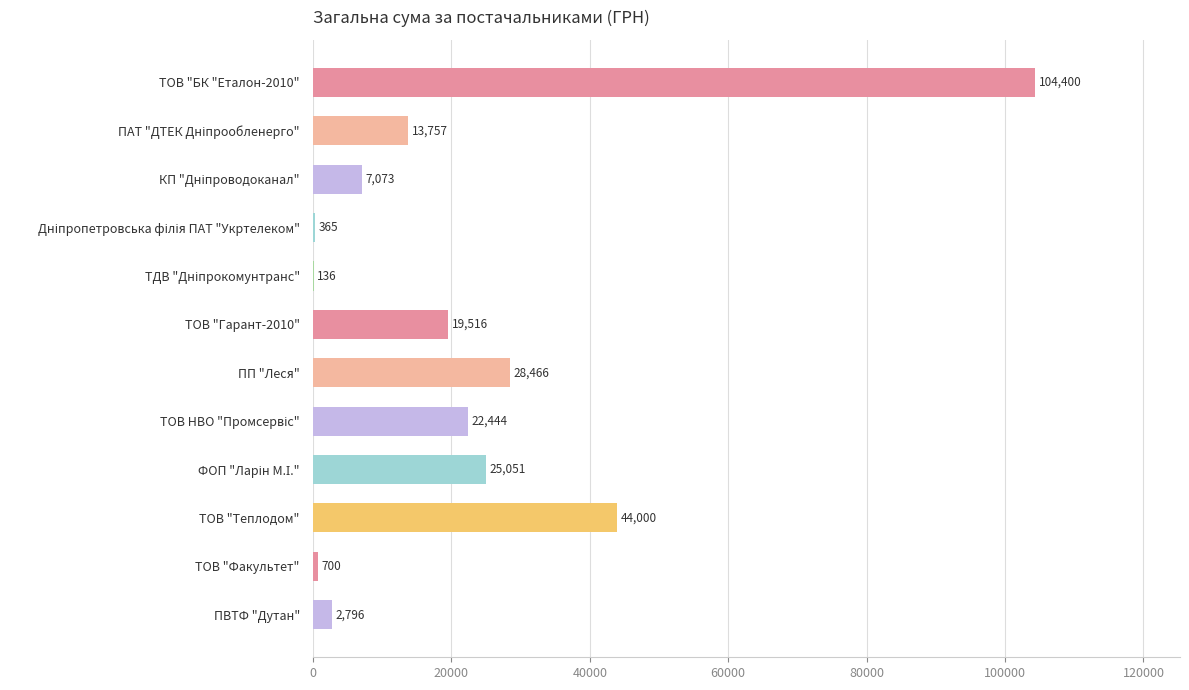

Which label corresponds to the largest value in the chart?

ТОВ "БК "Еталон-2010"